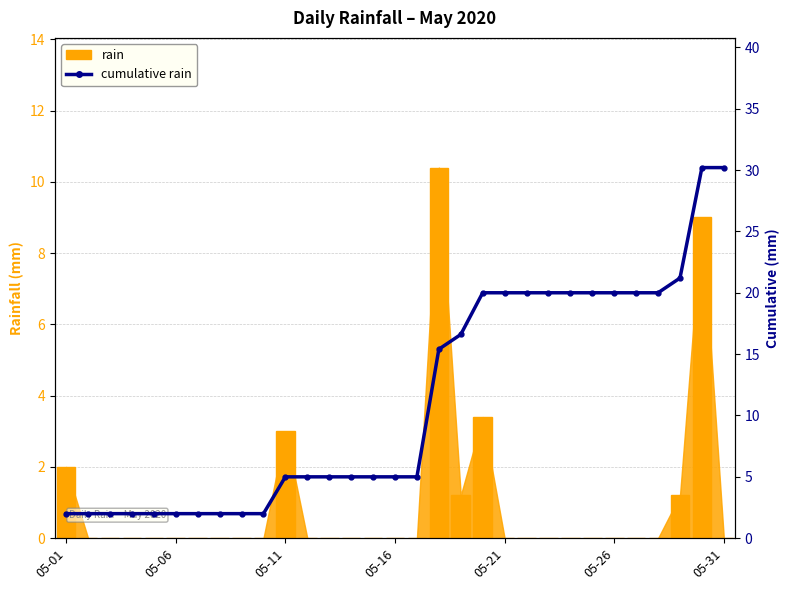

What is the difference between the maximum and minimum values in the rain series?

10.4